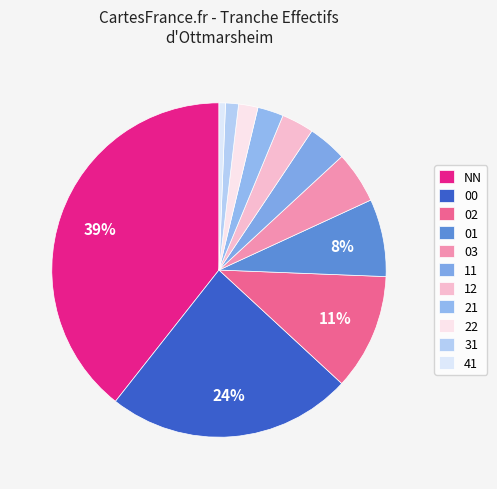

The 02 slice represents 11% of the pie. True or false?

True